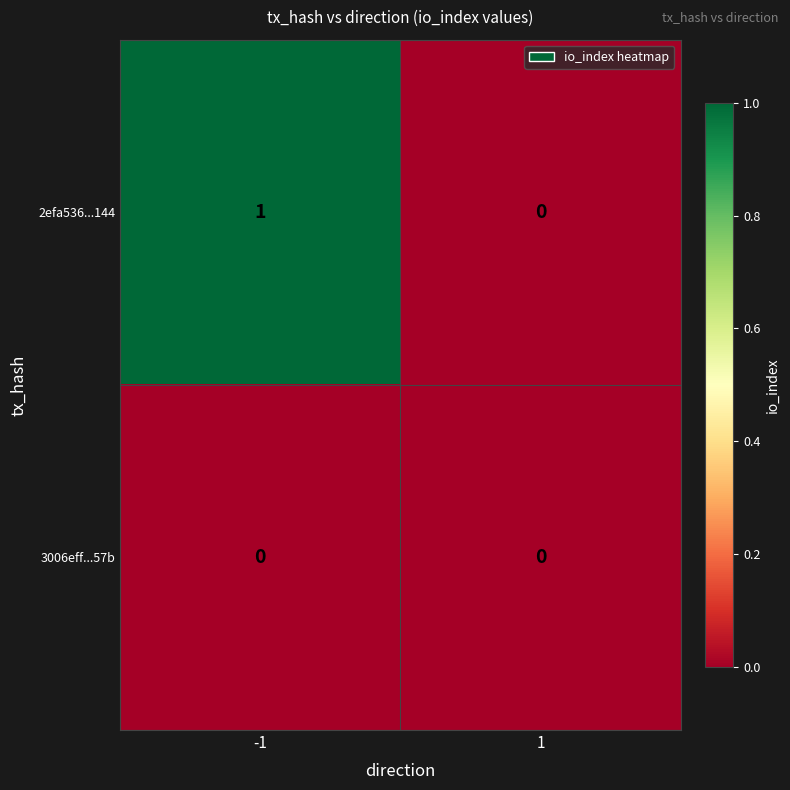

Which series has the largest total across all categories?

2efa536...144